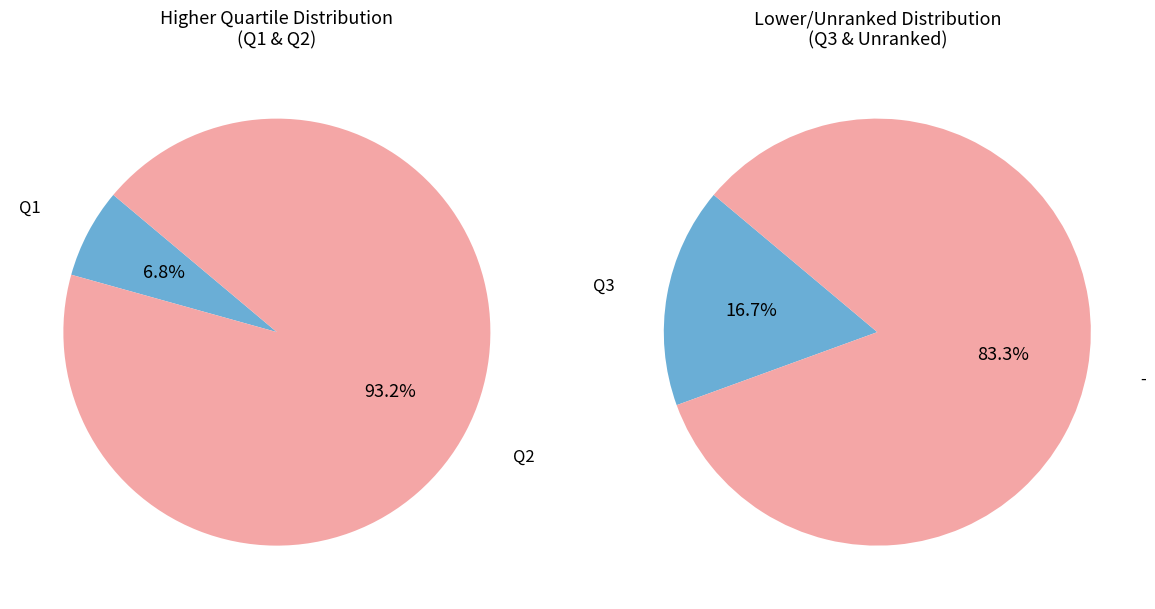

Is there a majority slice in this chart?

Yes